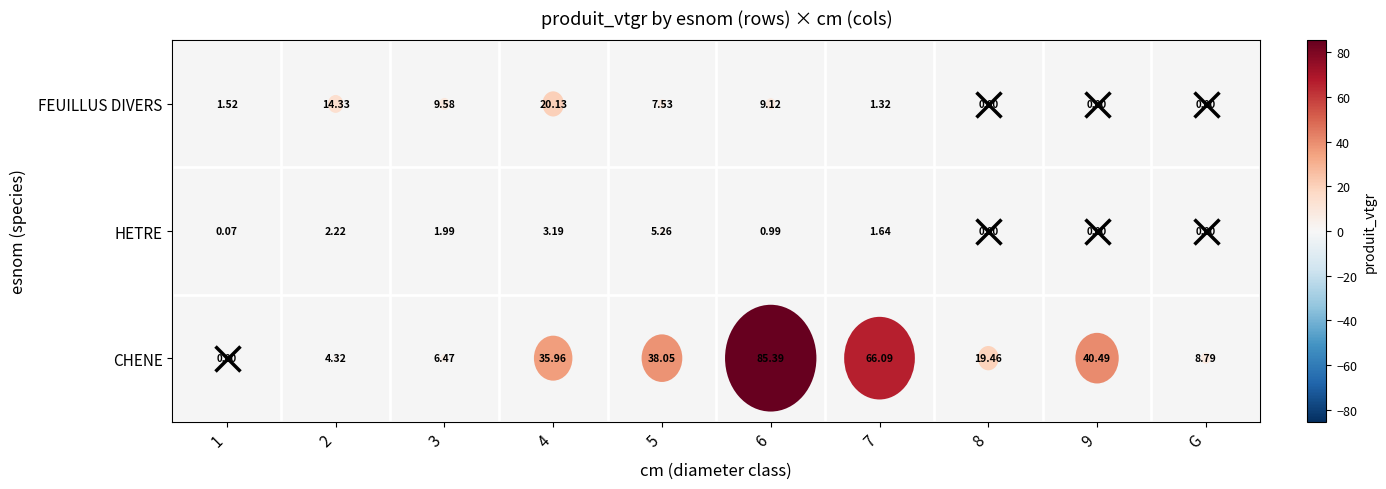

Read the HETRE value at 4.

3.2